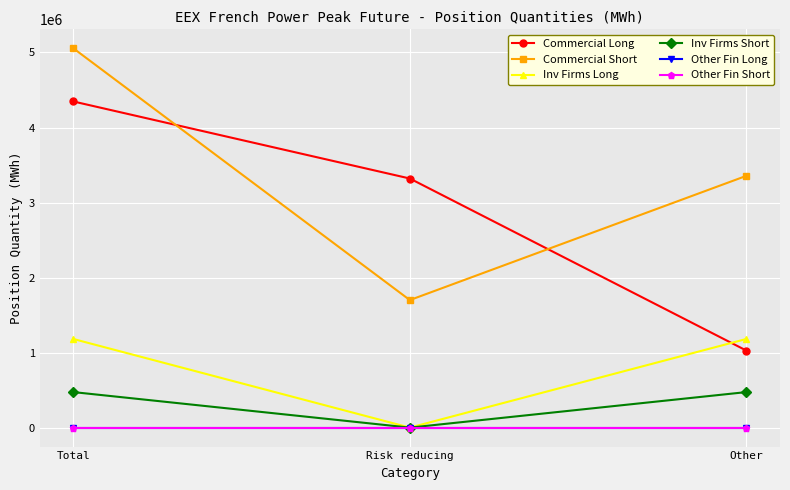

Is this an area chart (filled region under the line)?

No